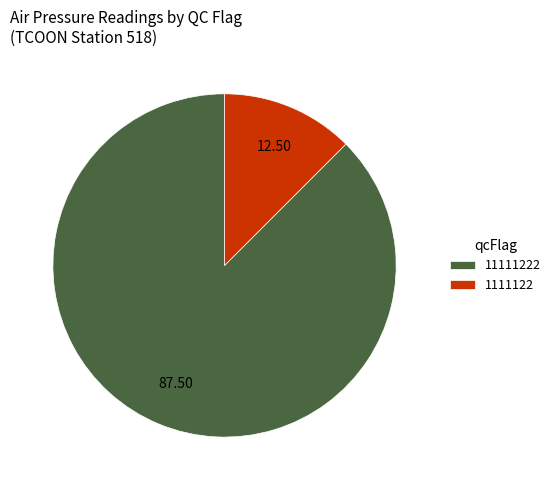

Which has a higher value, 11111222 or 1111122?

11111222